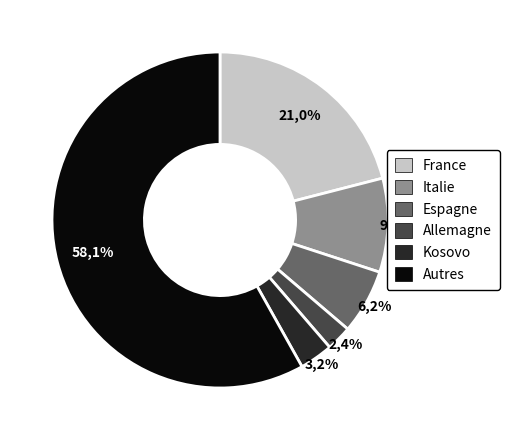

Which category accounts for the majority?

Autres